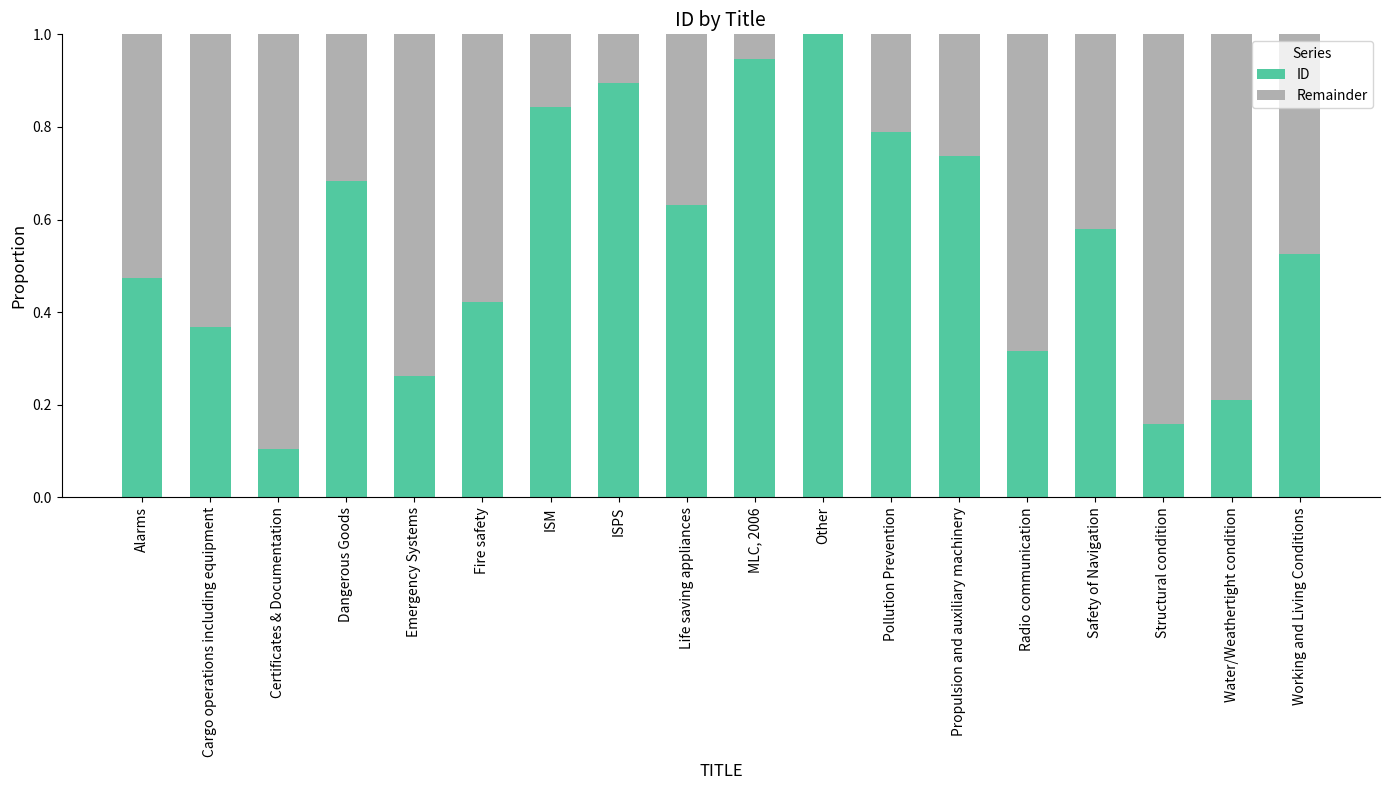

What is the total value across all series at Pollution Prevention?

1.0